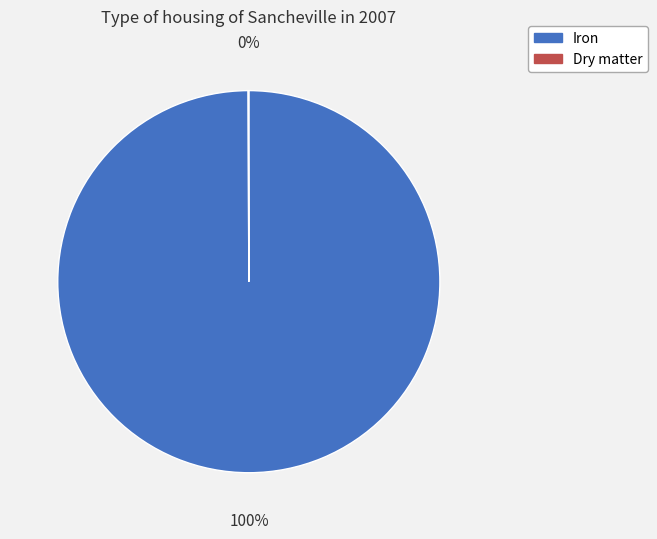

To the nearest percent, what portion does Iron represent?

100%